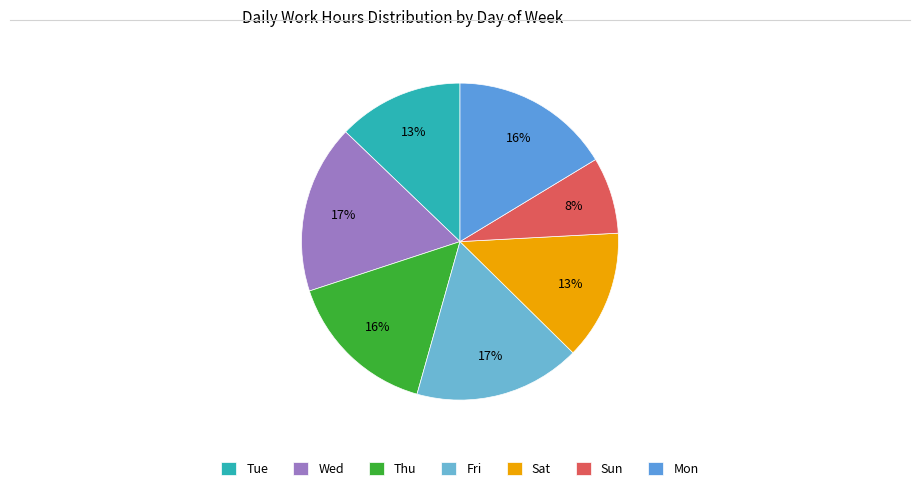

How many segments does this pie chart have?

7